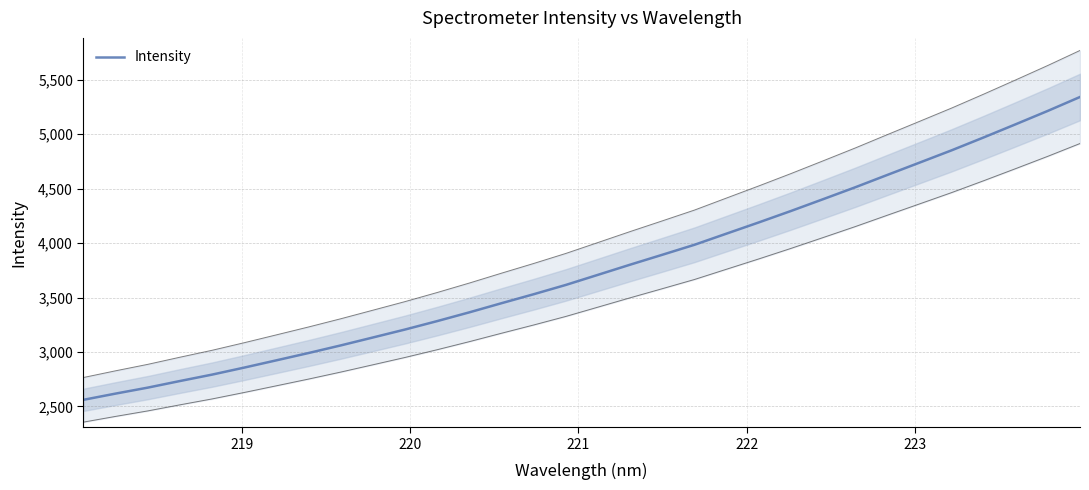

Does the chart display data point markers on the line(s)?

No